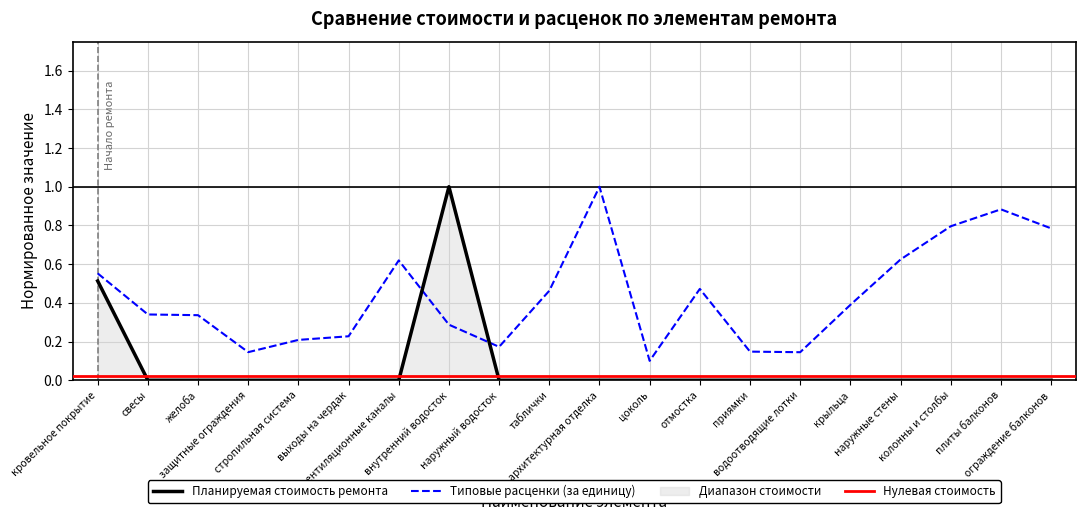

How many times do Типовые расценки (за единицу) and Планируемая стоимость ремонта cross each other?

2